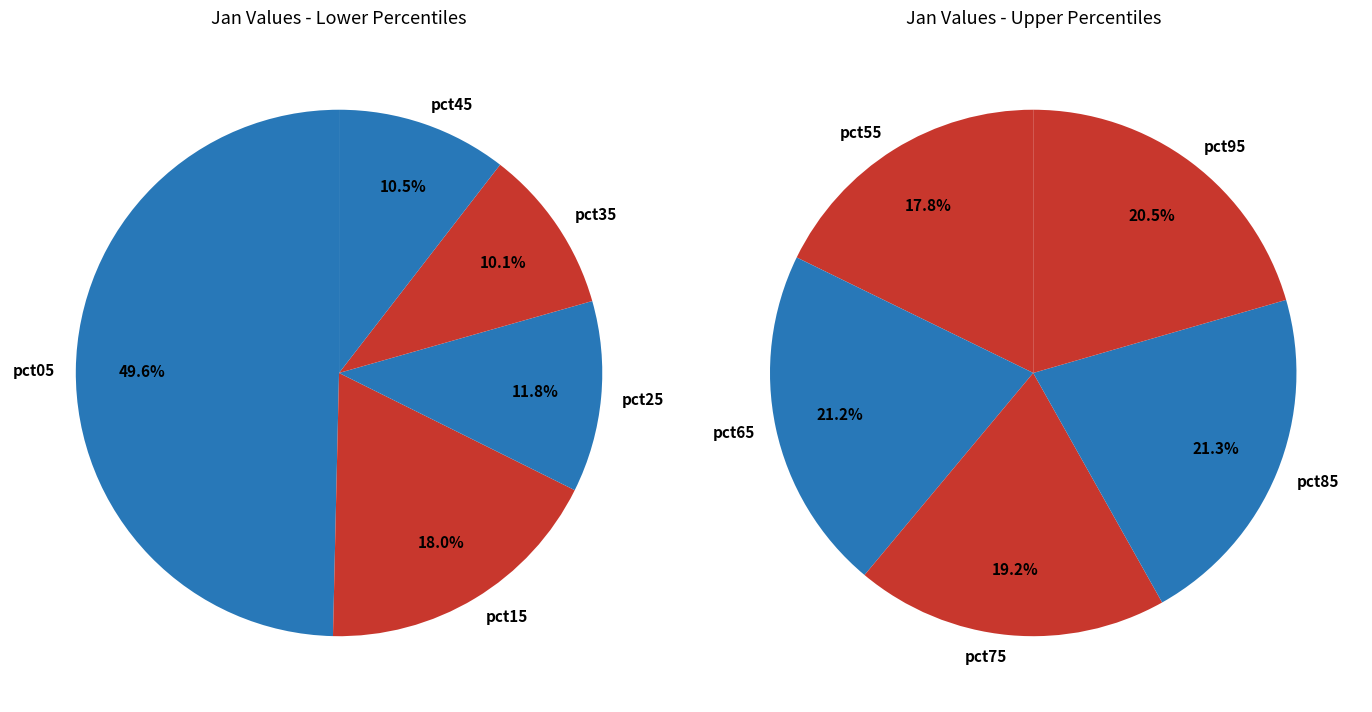

Is there any slice that represents more than half of the pie?

No